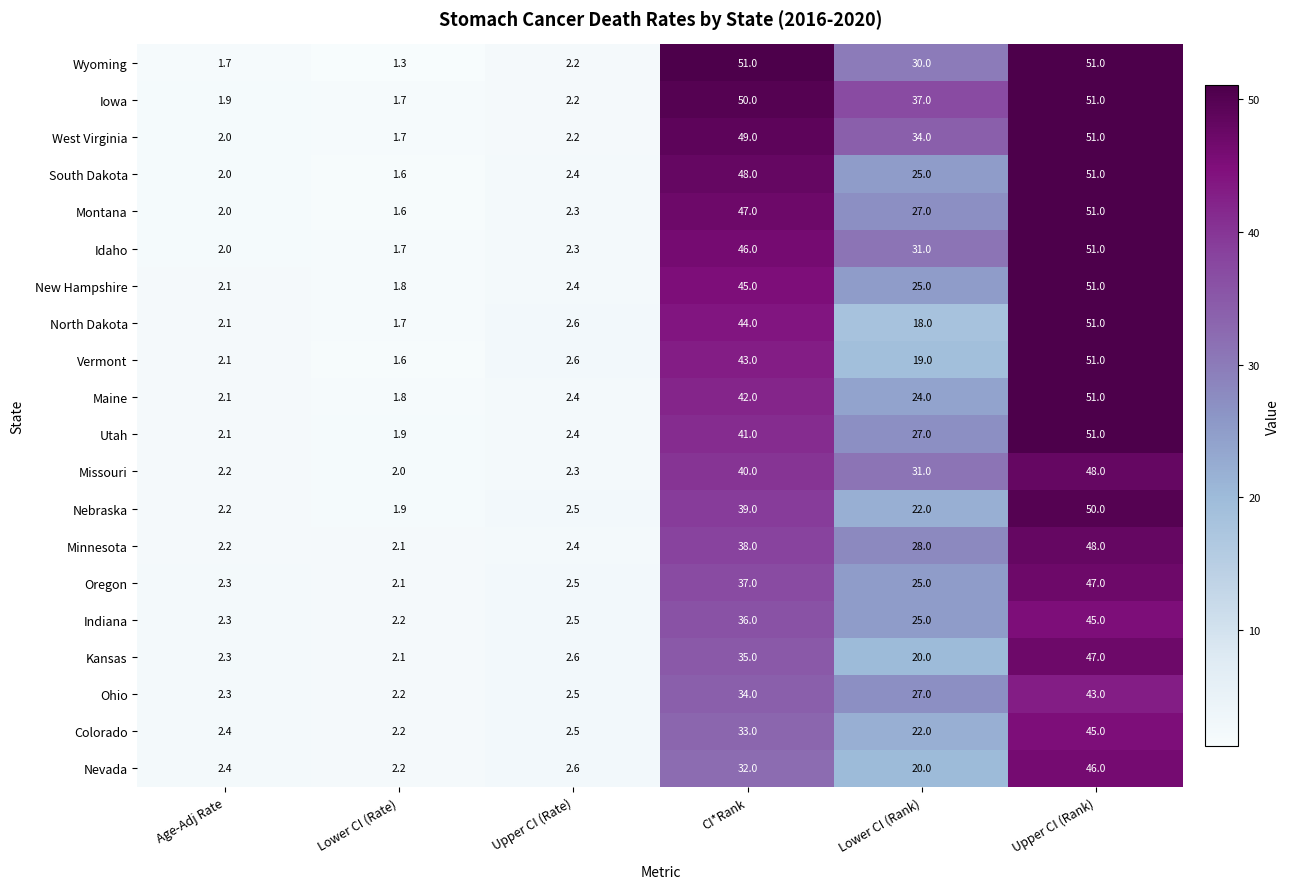

What is the average value of the Missouri series?

20.9